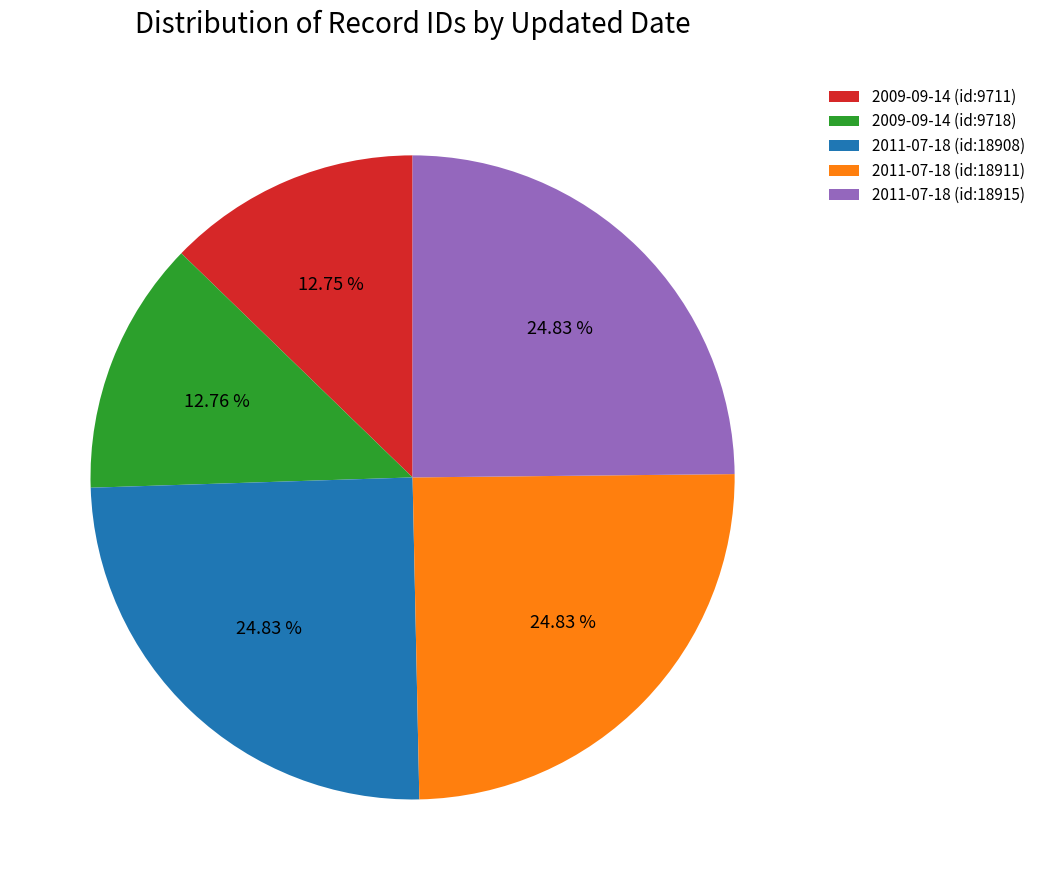

Is the sum of 2011-07-18 (id:18911) and 2009-09-14 (id:9711) greater than half?

No